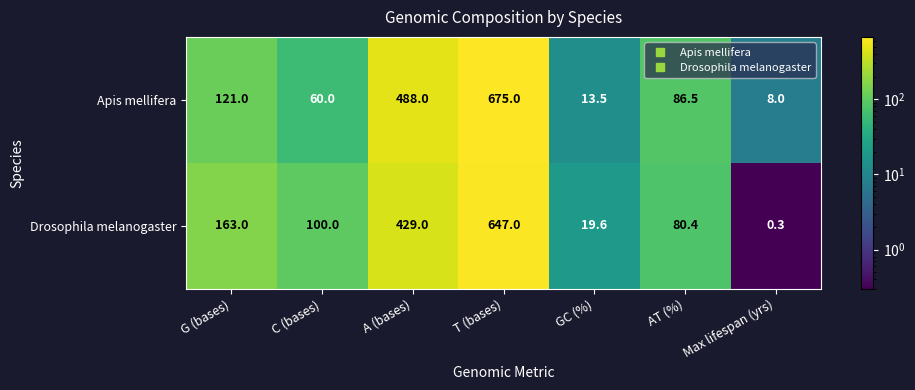

What is the difference between the maximum and minimum values in the Drosophila melanogaster series?

646.7